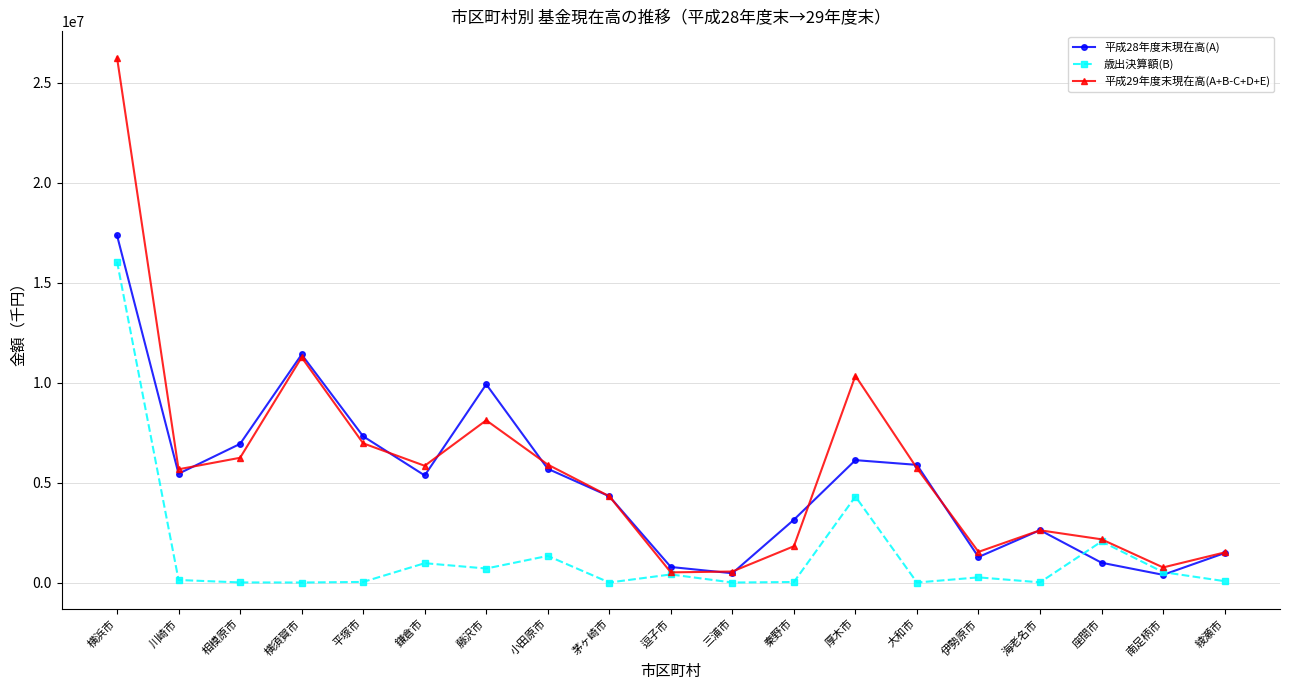

What are all the series names shown in the legend?

平成28年度末現在高(A), 歳出決算額(B), 平成29年度末現在高(A+B-C+D+E)